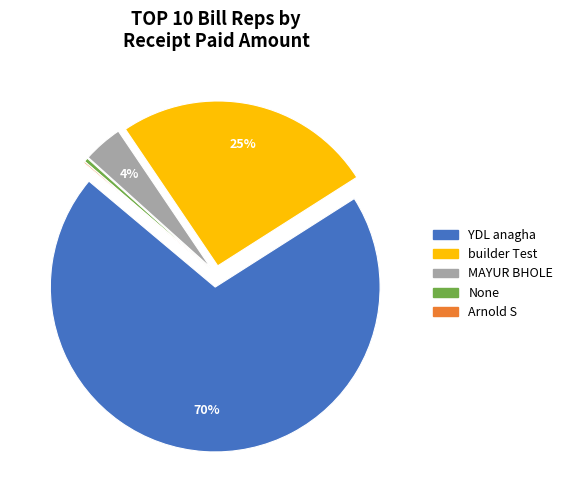

To the nearest percent, what is the difference between the YDL anagha and builder Test slice percentages?

45%